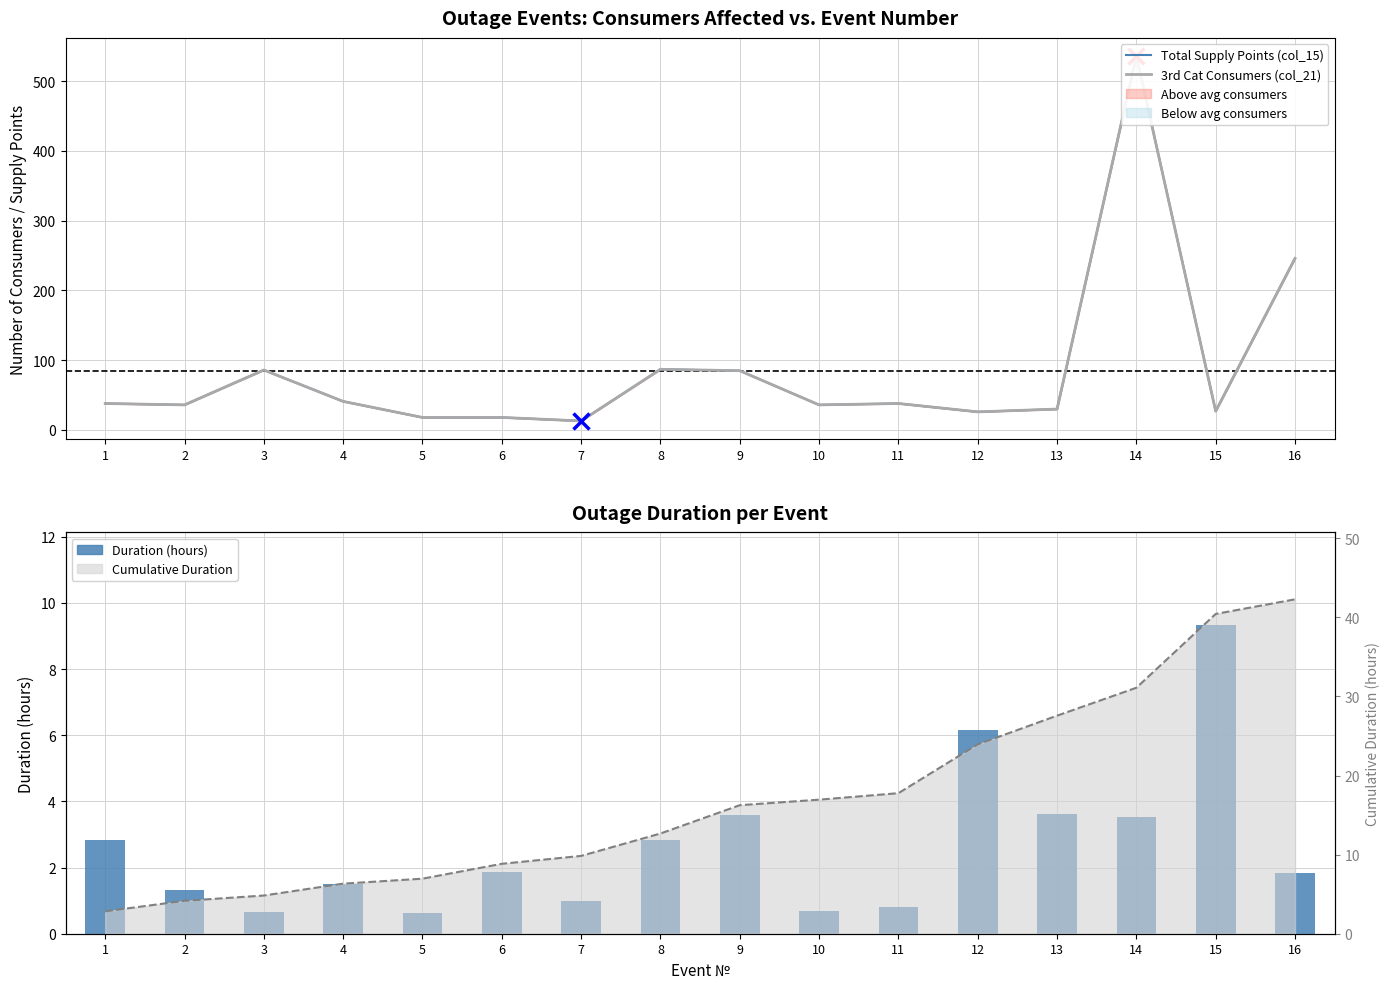

Which category has the lowest value in the Total Supply Points (col_15) series?

7